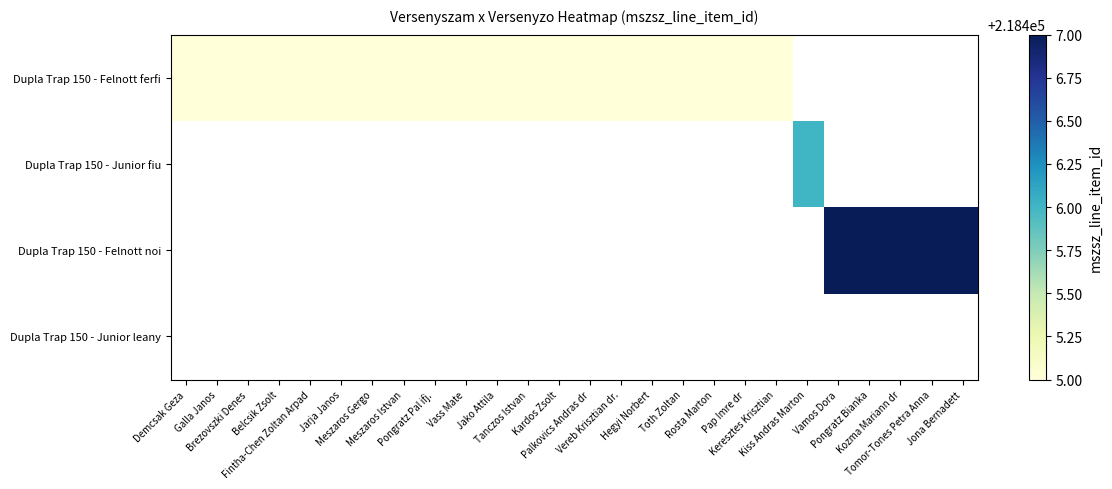

Is the value of Dupla Trap 150 - Junior fiu at Galla Janos greater than the value of Dupla Trap 150 - Felnott ferfi at Tomor-Tones Petra Anna?

No